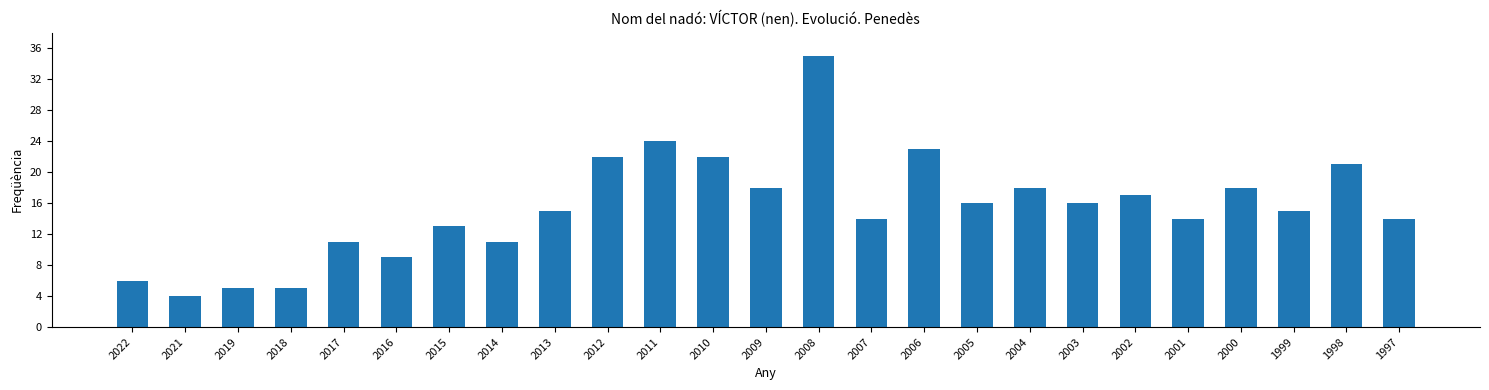

Approximately how many times larger is the value at 2004 compared to 2002?

1.1